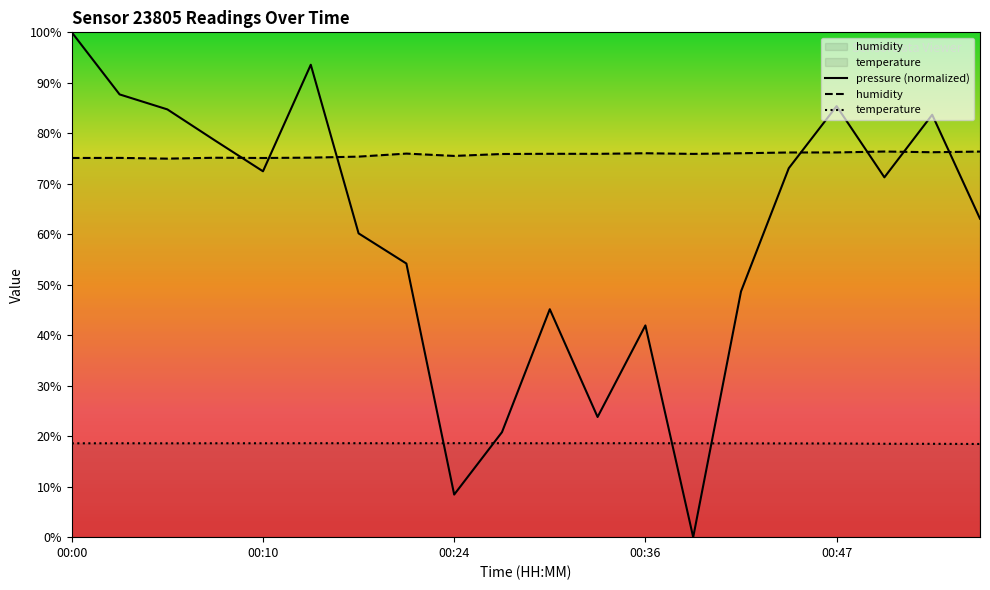

True or false: humidity and temperature intersect in this chart.

False